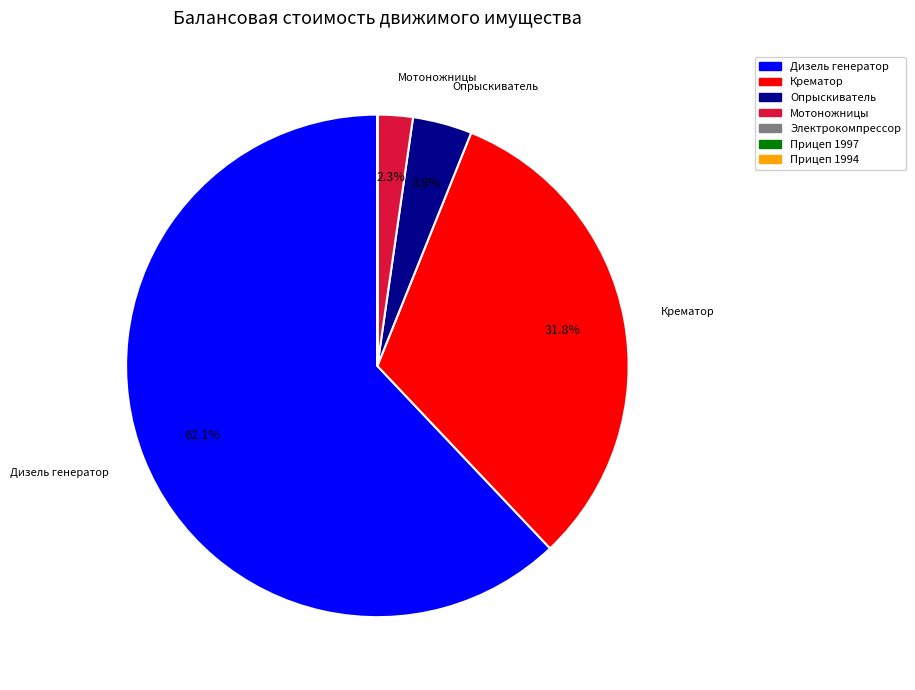

What is the majority slice?

Дизель генератор